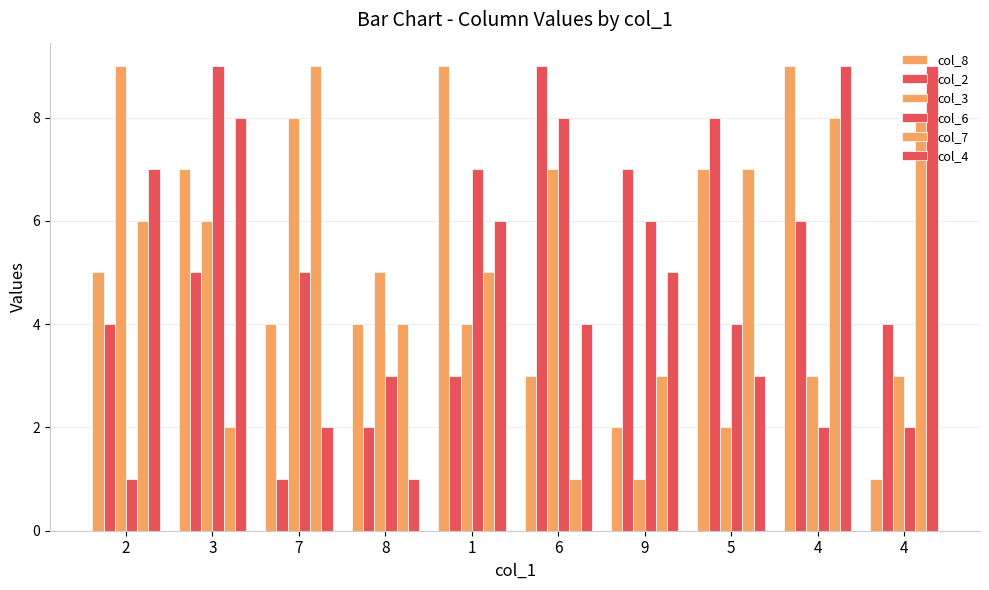

How many groups of bars are there?

10